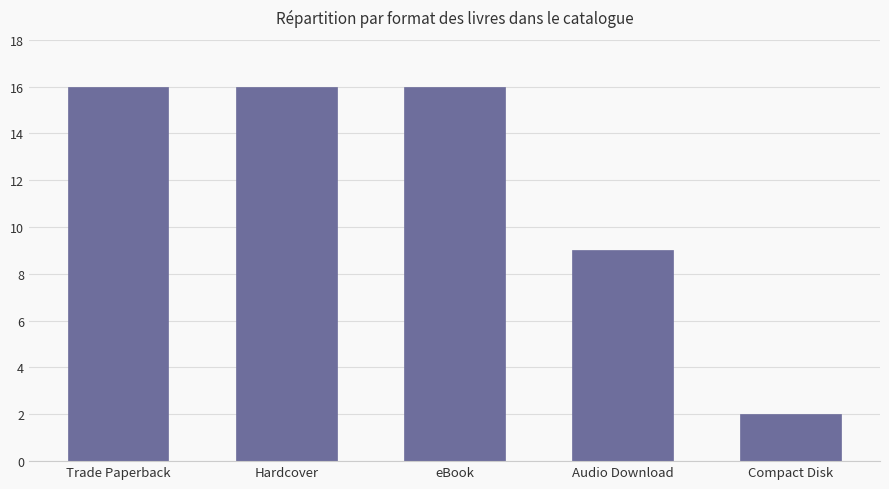

What is the maximum value shown in the chart?

16